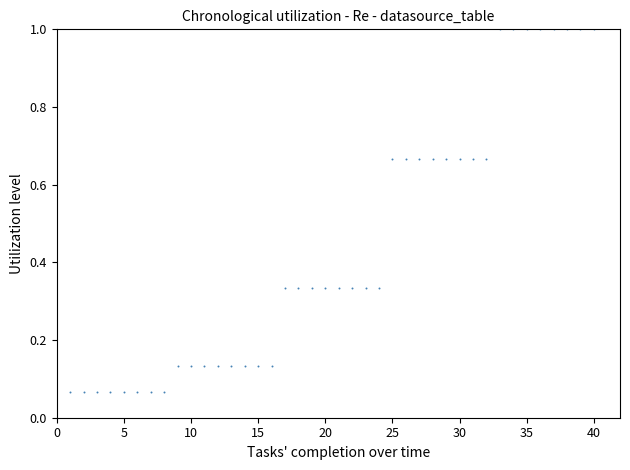

What is the range of Y values (max minus min)?

0.9